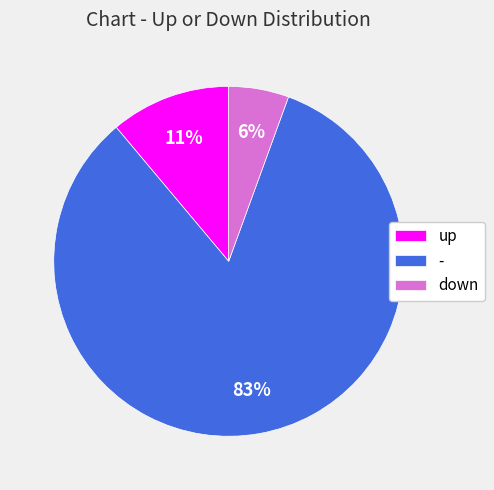

Is the sum of - and down greater than half?

Yes